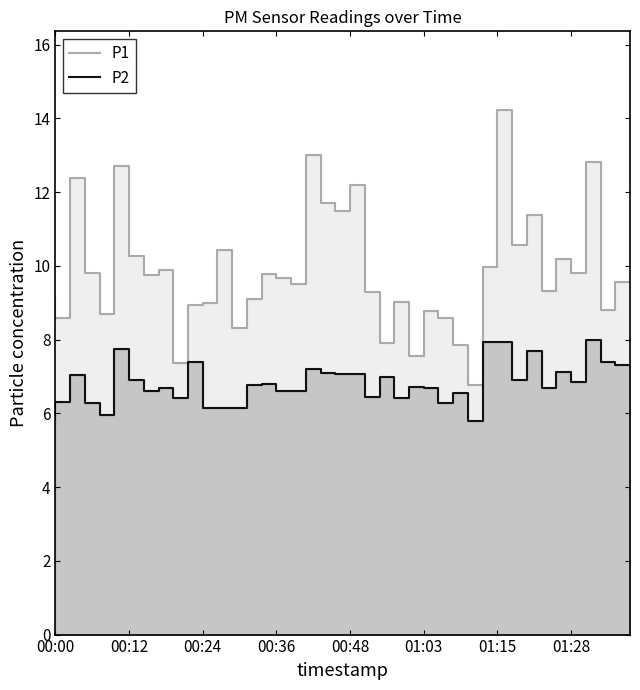

True or false: P2 and P1 cross at least once.

False